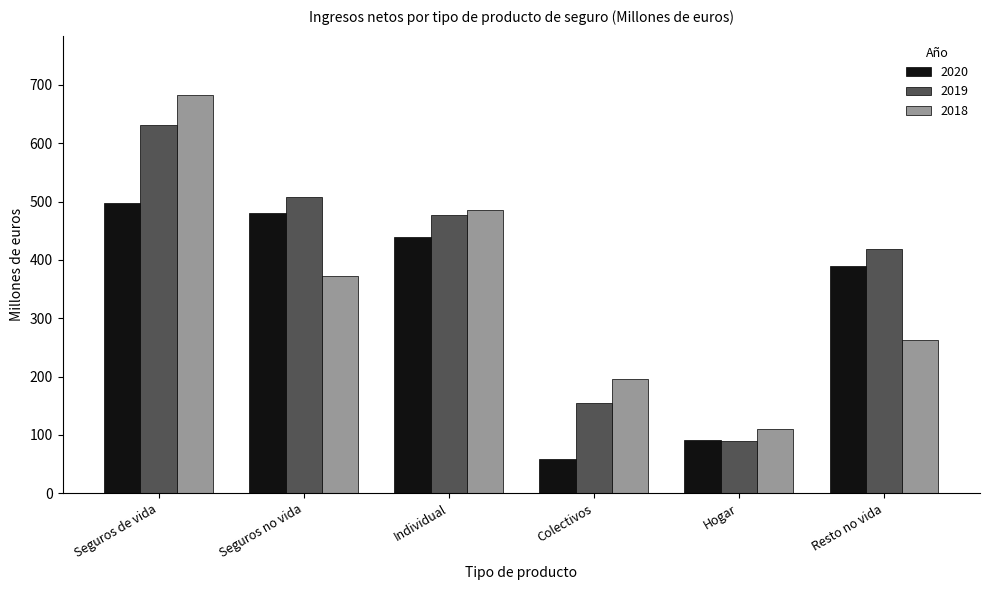

How many bars are there in total?

18